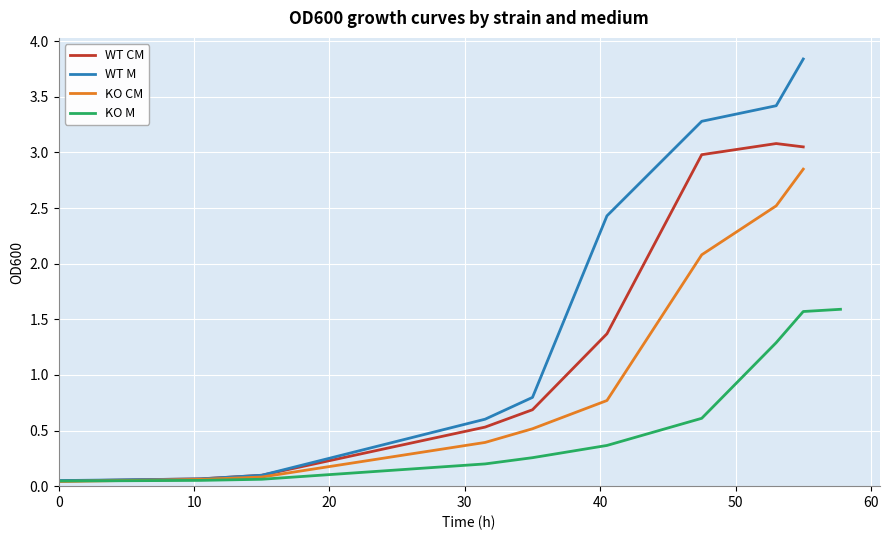

Between 15 and 31.5, which series saw the biggest shift?

WT M